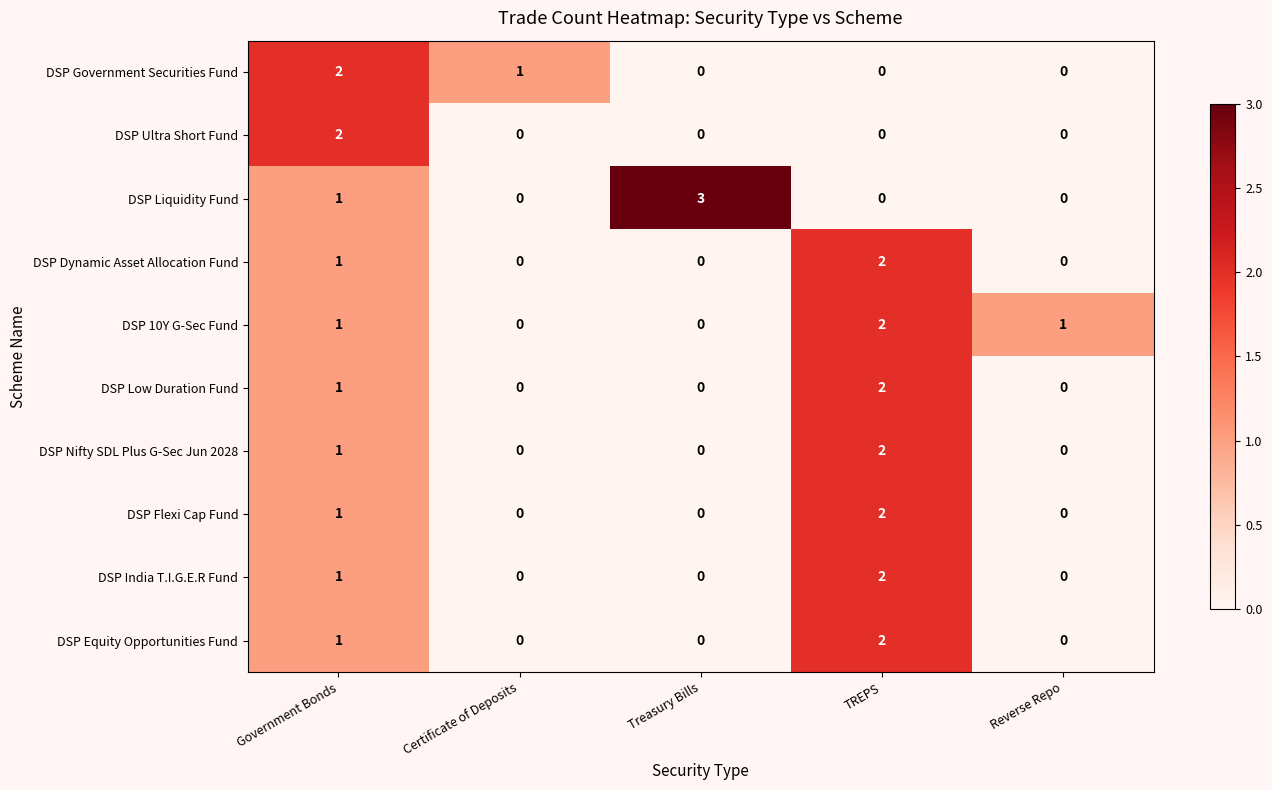

What is the difference between the highest and lowest values at Reverse Repo?

1